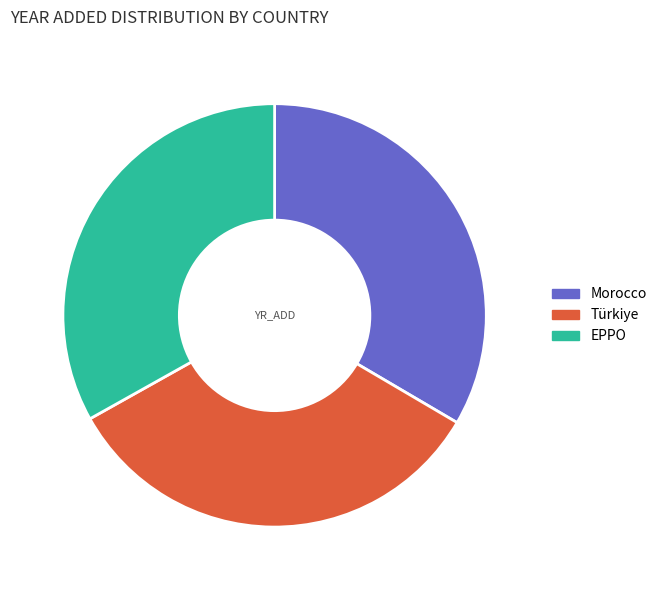

Approximately how many times larger is the value at EPPO compared to Türkiye?

1.0